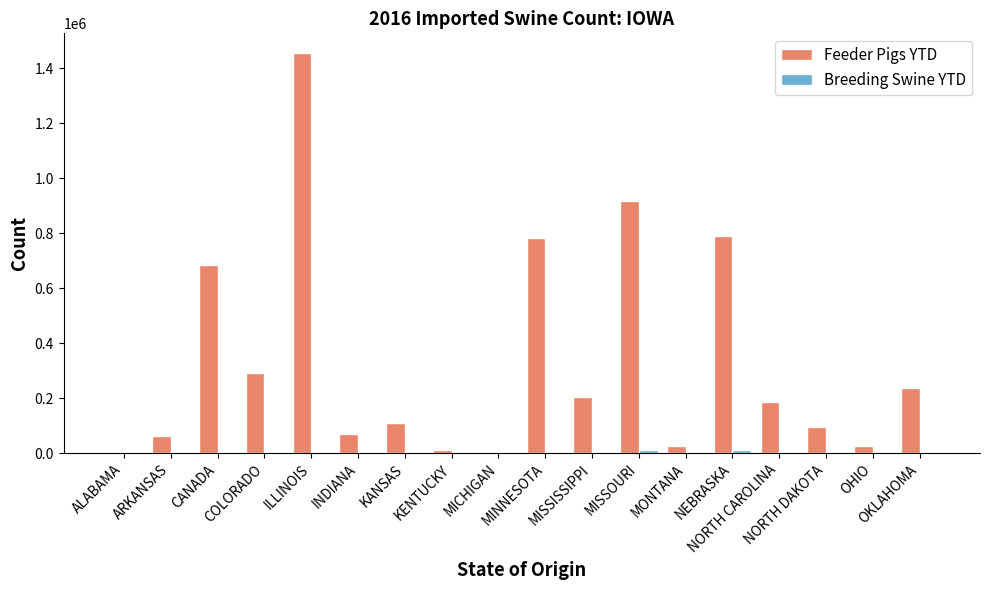

What is the highest value of the Feeder Pigs YTD series?

1454987